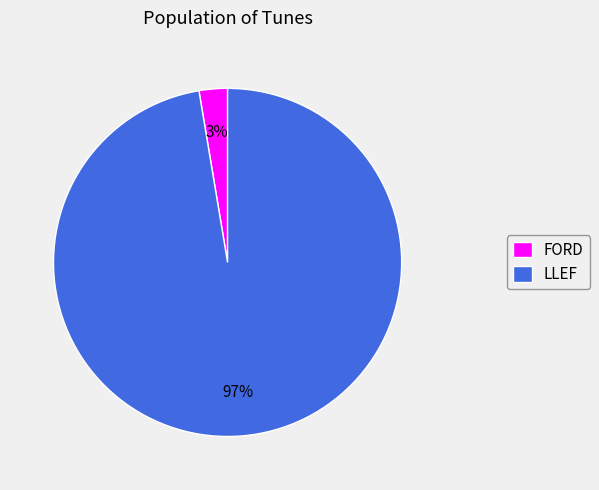

True or false: FORD accounts for 3% of the total.

True